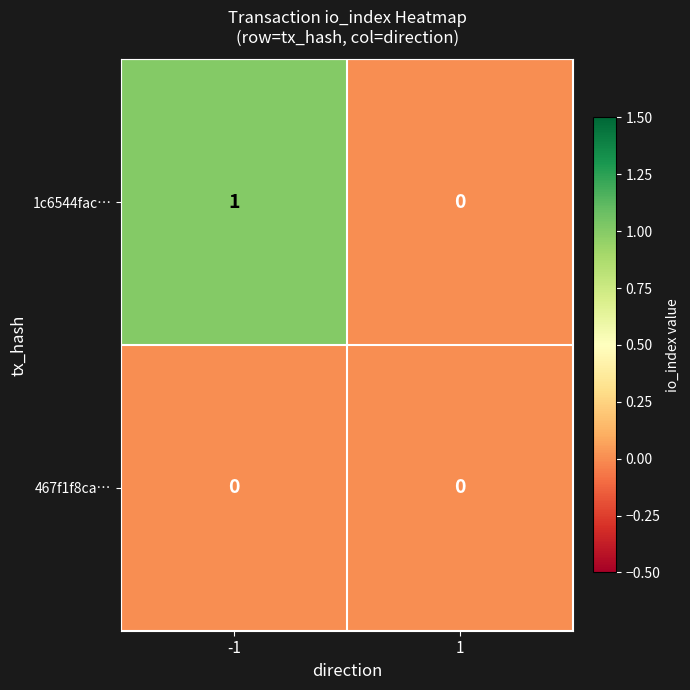

Is it true that 1c6544fac… equals 0 at 1?

True